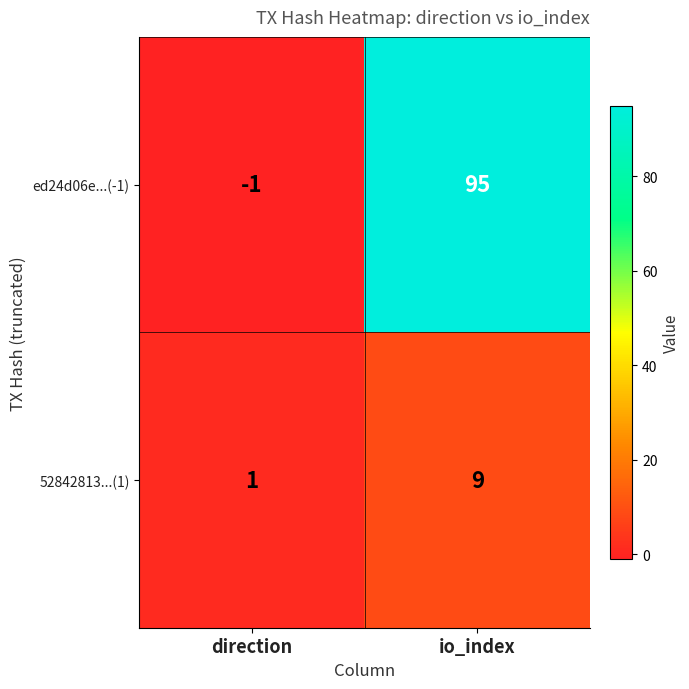

At which category does the chart reach its minimum across all series?

direction